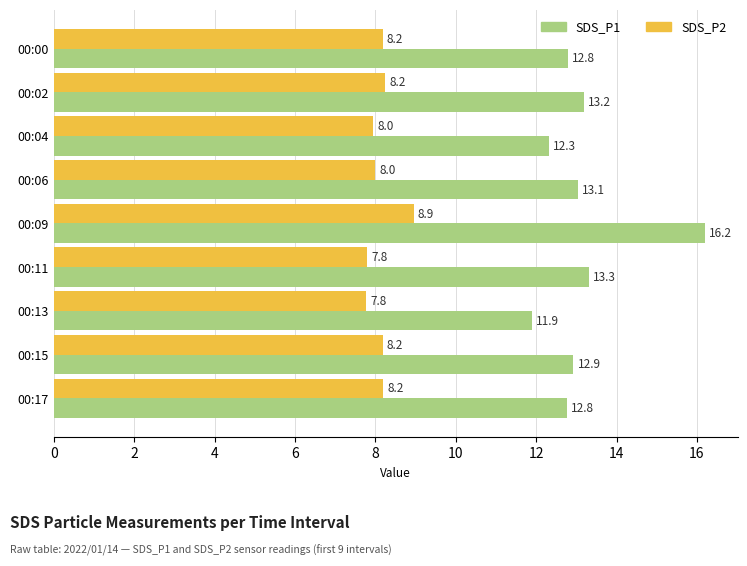

The value of SDS_P1 at 00:04 is 6.9. True or false?

False